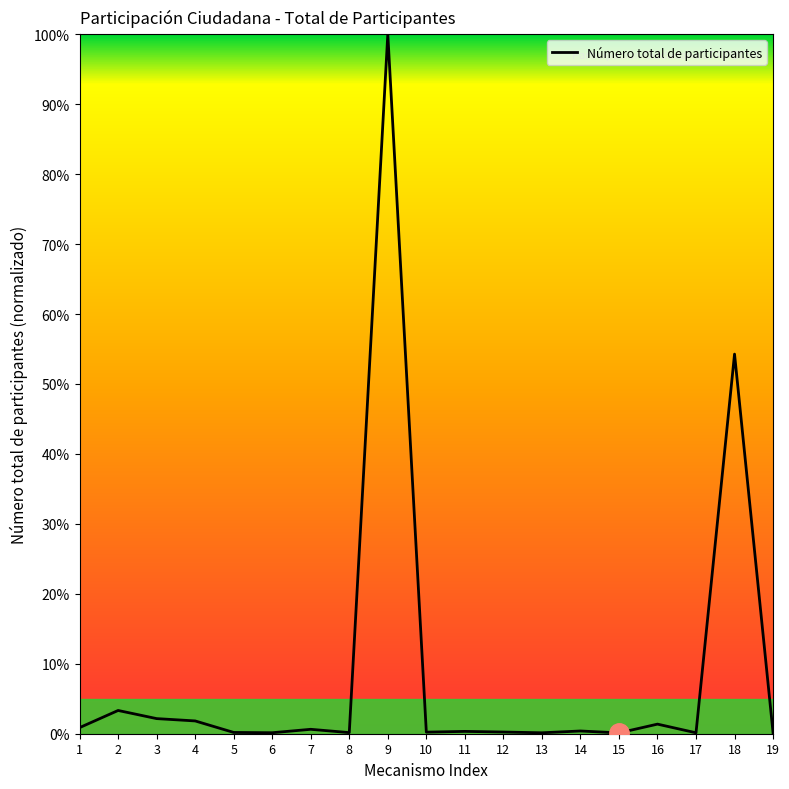

True or false: the data shows 3.3 at 2.

True